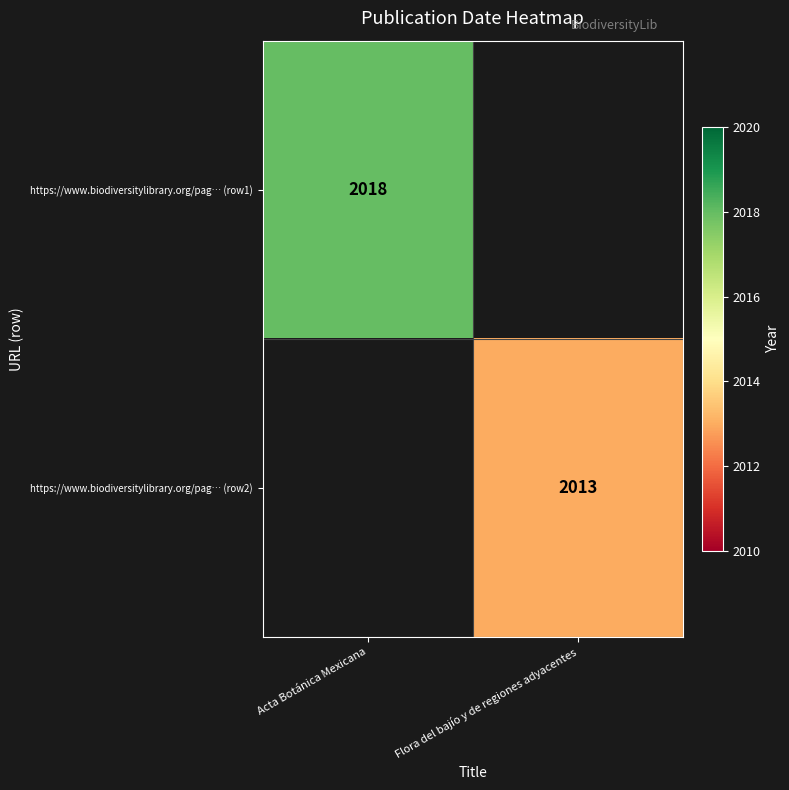

The value of https://www.biodiversitylibrary.org/pag… (row2) at Flora del bajío y de regiones adyacentes is 2013. True or false?

True